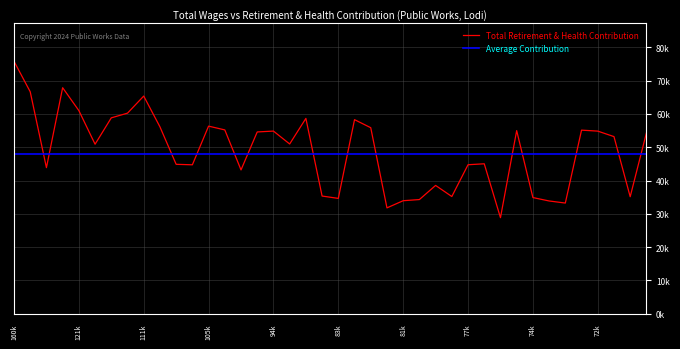

What is the smallest value displayed?

28847